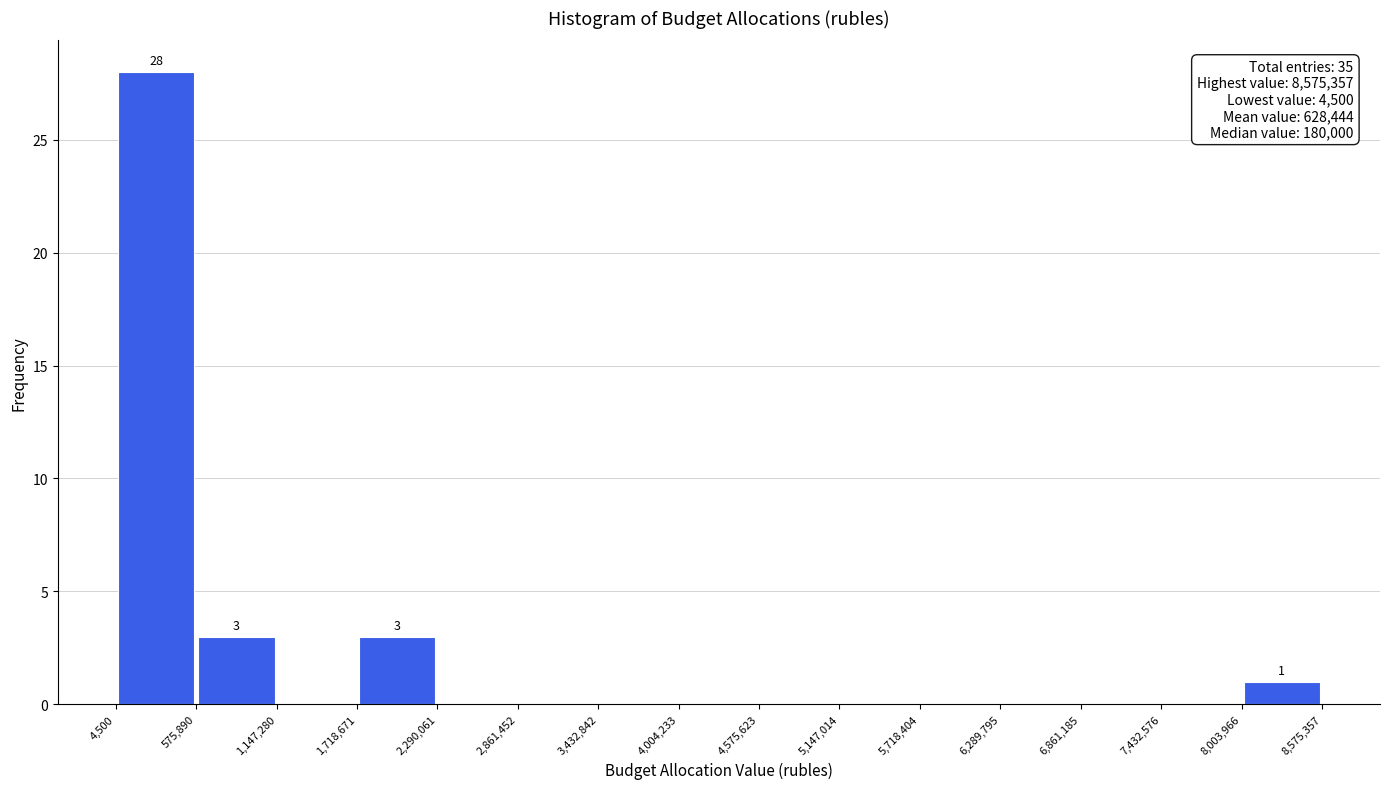

Which range on the x-axis has the tallest bar?

4,500 to 575,890